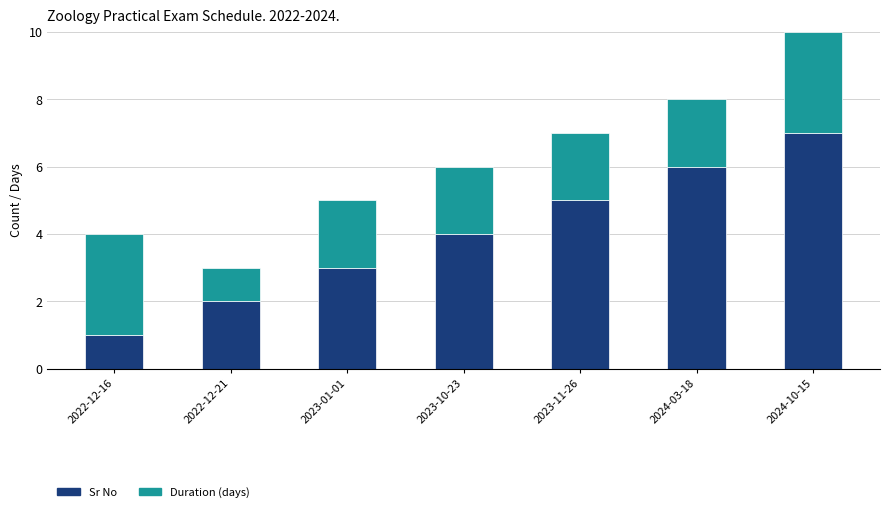

Rank the categories by Sr No value from lowest to highest.

2022-12-16, 2022-12-21, 2023-01-01, 2023-10-23, 2023-11-26, 2024-03-18, 2024-10-15